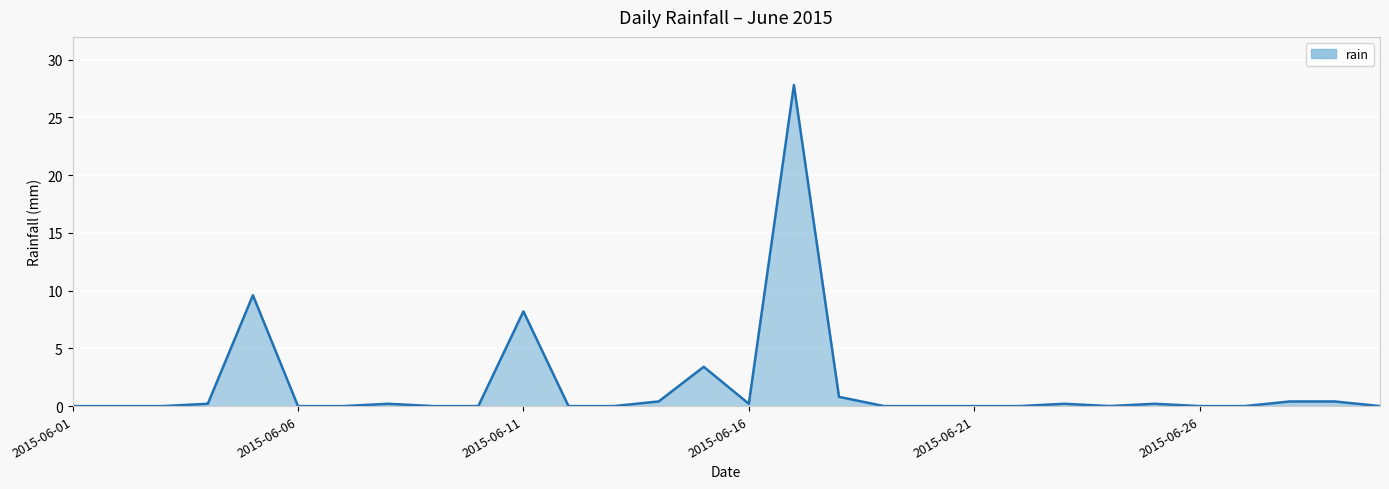

How many lines are shown in the chart?

1